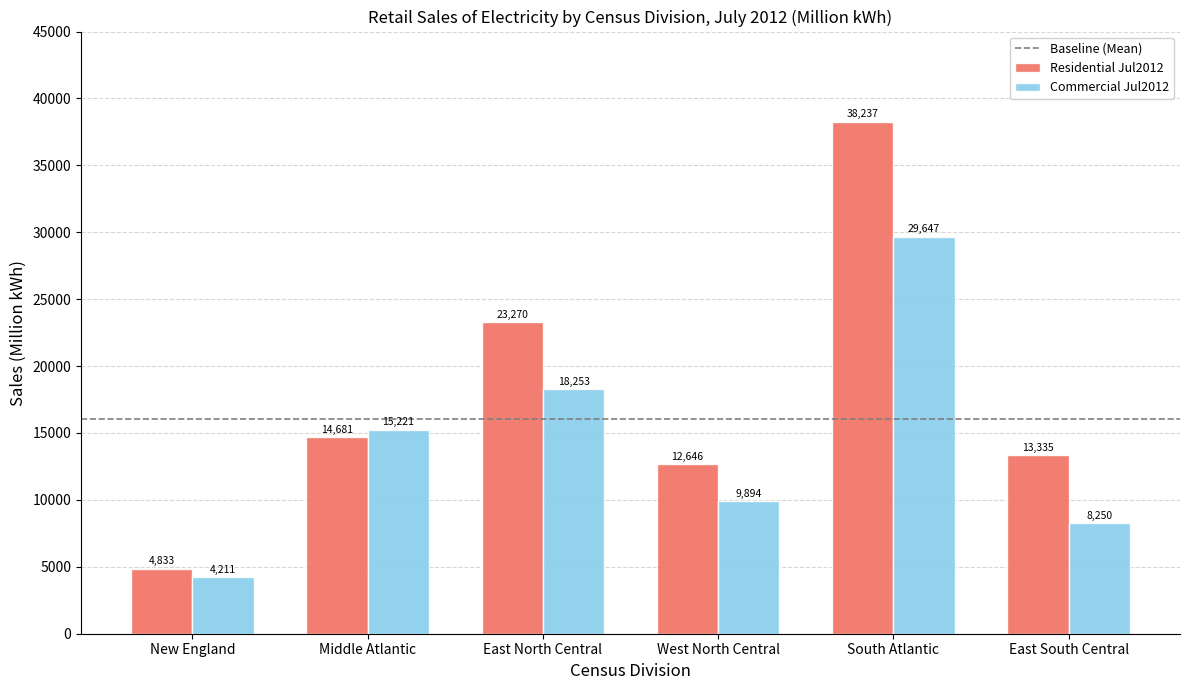

At East South Central, list the series in order from largest to smallest.

Residential Jul2012, Commercial Jul2012